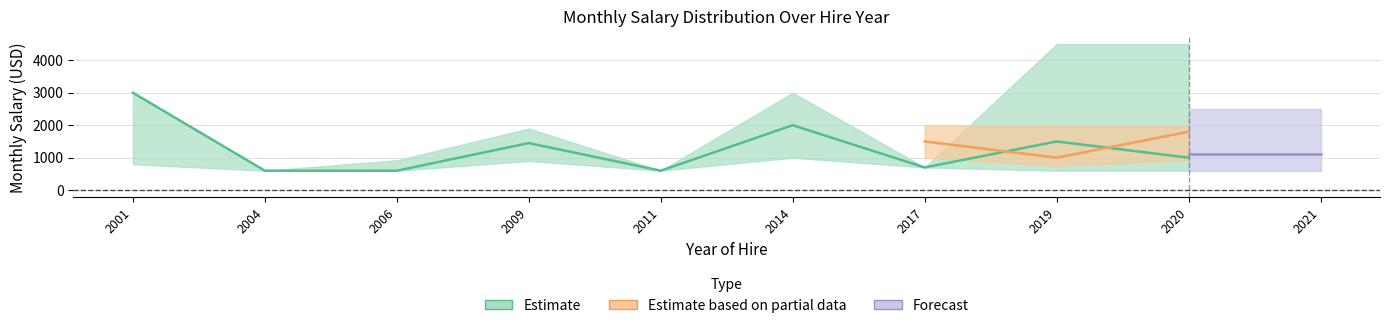

Which has a higher value, 2001 or 2004?

2001